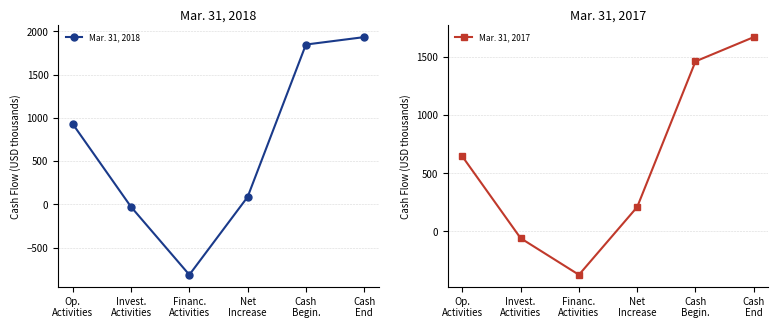

What is the label of the 5th point from the left?

Cash
Begin.